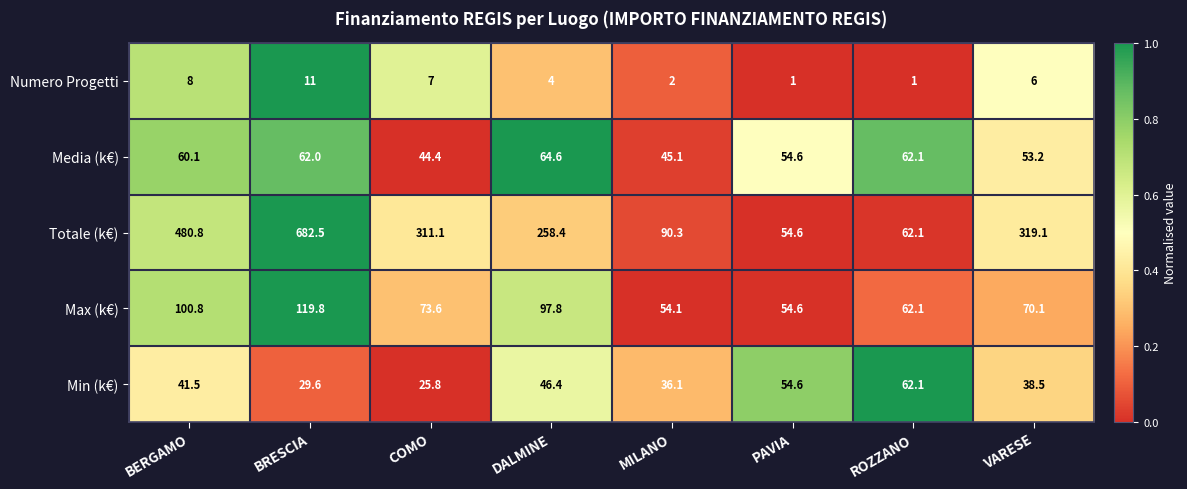

What is the maximum value shown in the chart?

682.5